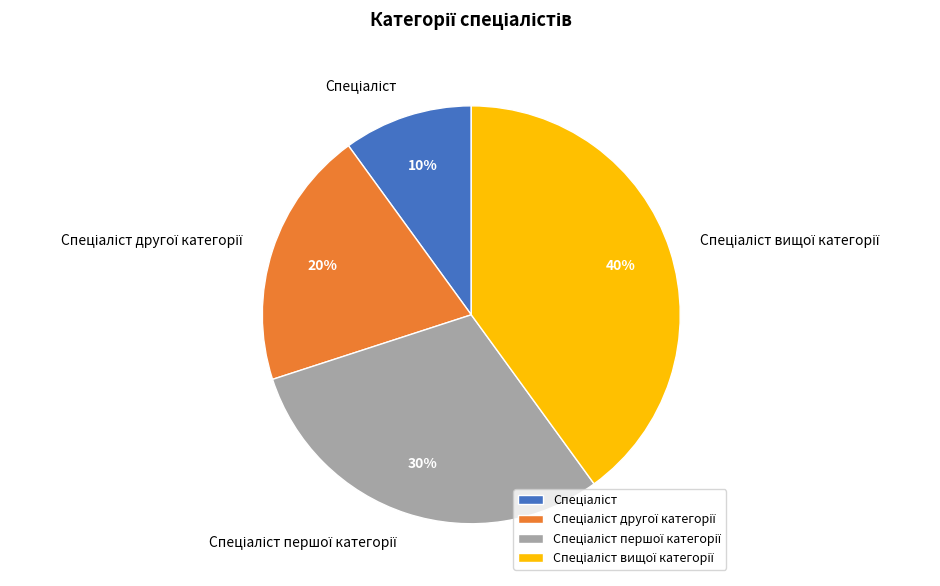

Is there a majority slice in this chart?

No